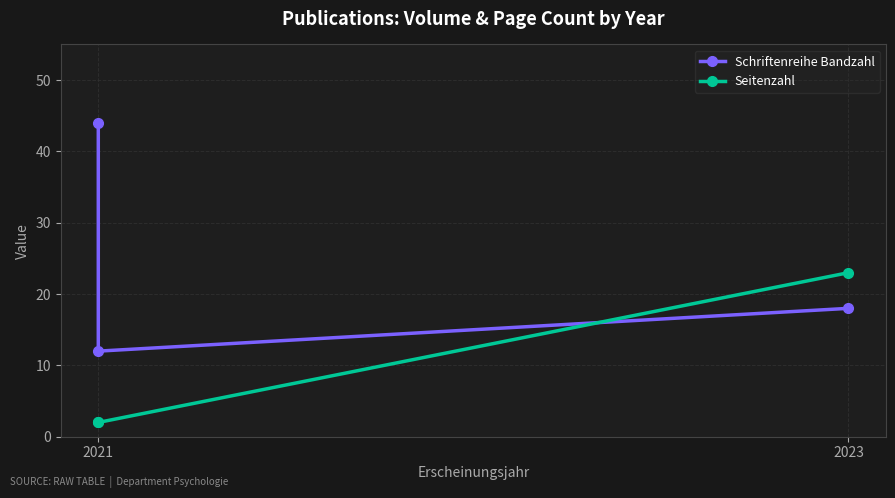

Reading left to right, transcribe all the data shown in this chart.

Schriftenreihe Bandzahl: 44	12	18
Seitenzahl: 2	2	23